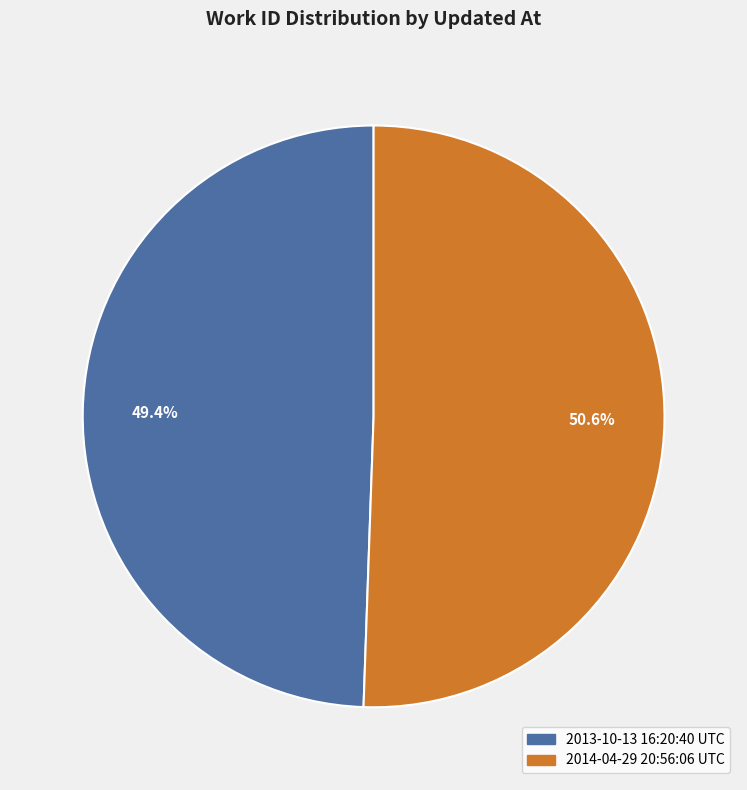

Rank the categories by value from lowest to highest.

2013-10-13 16:20:40 UTC, 2014-04-29 20:56:06 UTC